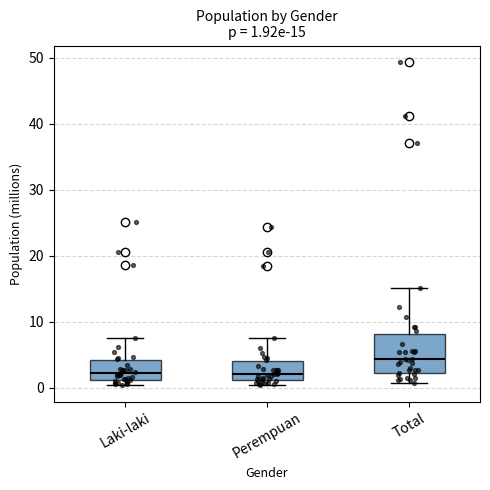

Comparing the boxes themselves (not the whiskers), which one is the tallest?

Total